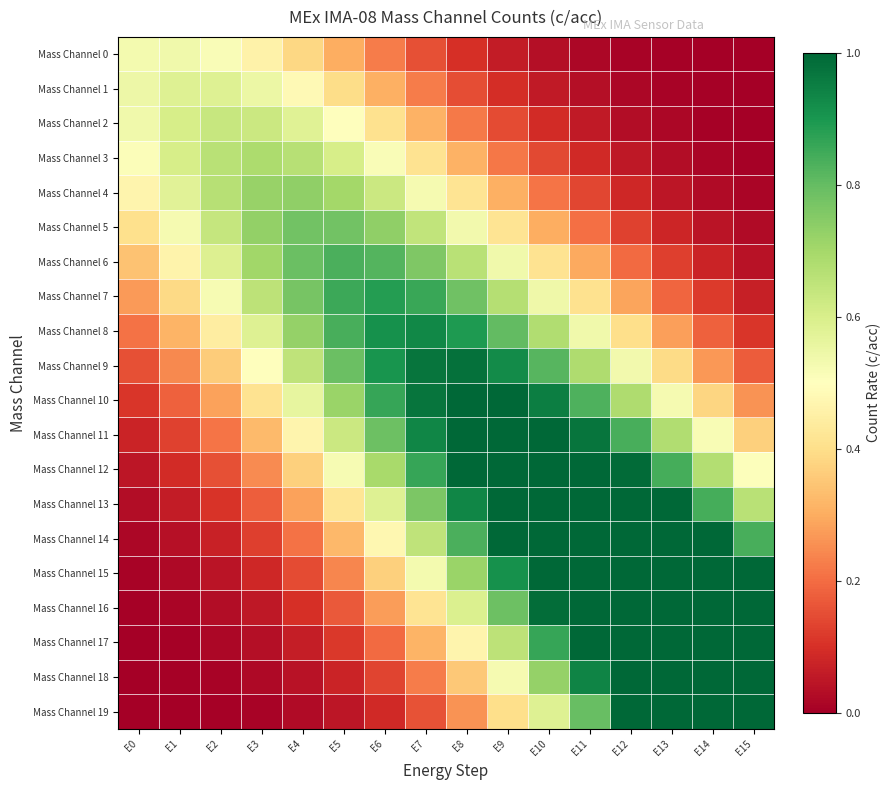

Which has a higher value, E6 or E15?

E6